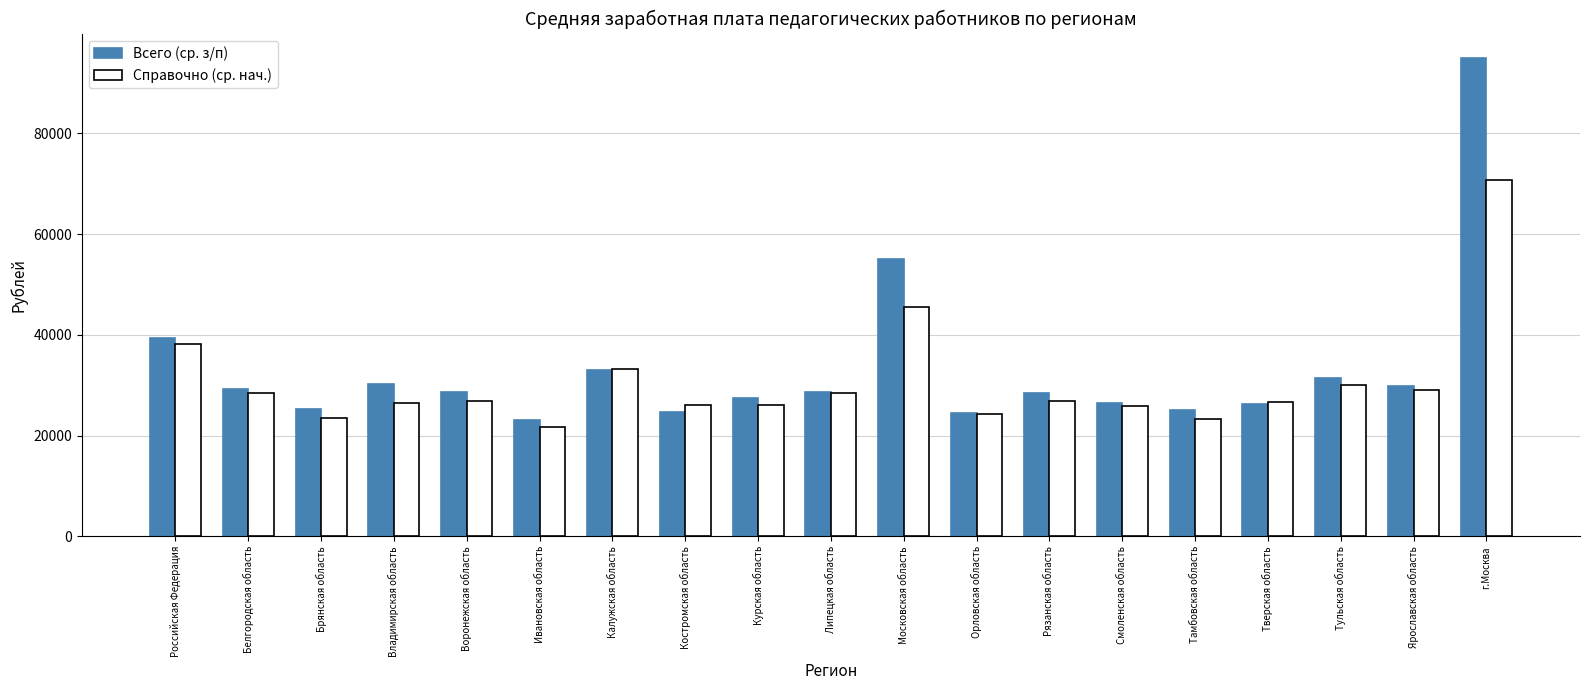

What is the difference between the maximum and minimum values in the Всего (ср. з/п) series?

71944.1